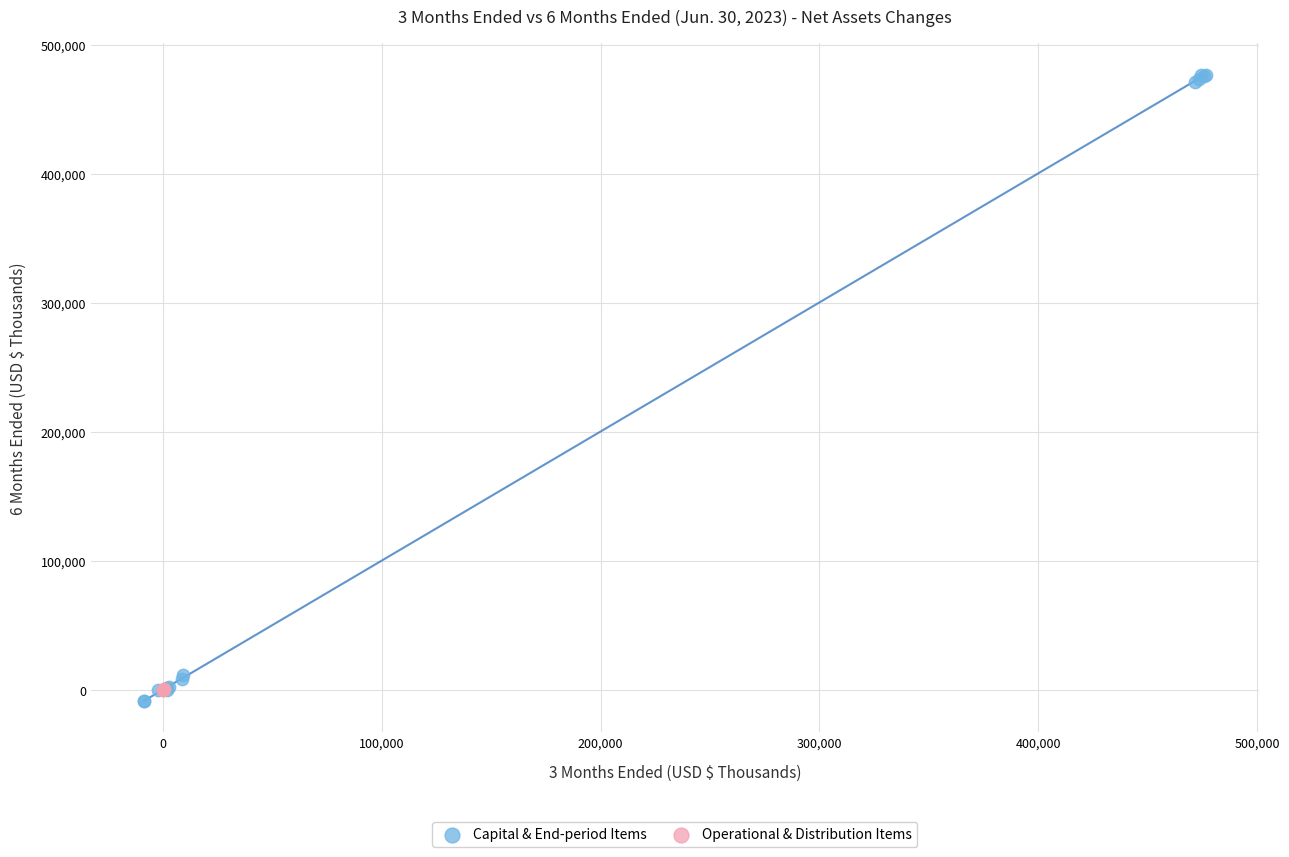

Which series has the largest Y range (max minus min)?

Capital & End-period Items